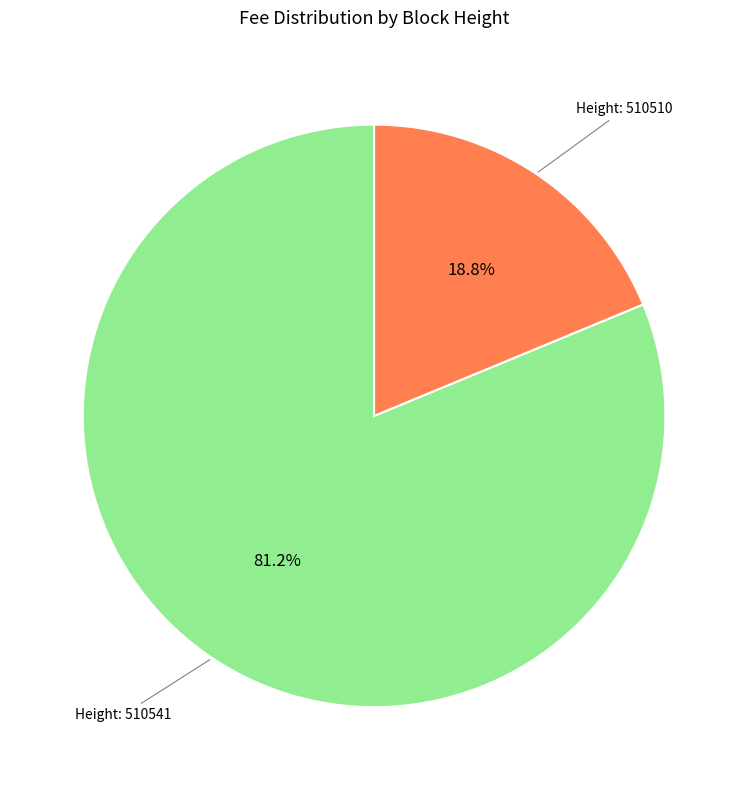

Is there a majority slice in this chart?

Yes